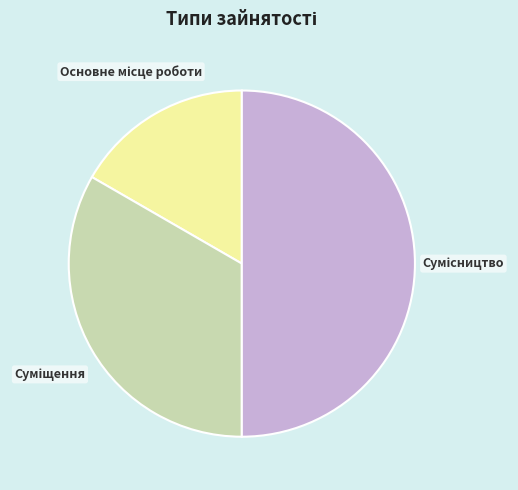

What portion of the pie excludes Сумісництво?

50.0%